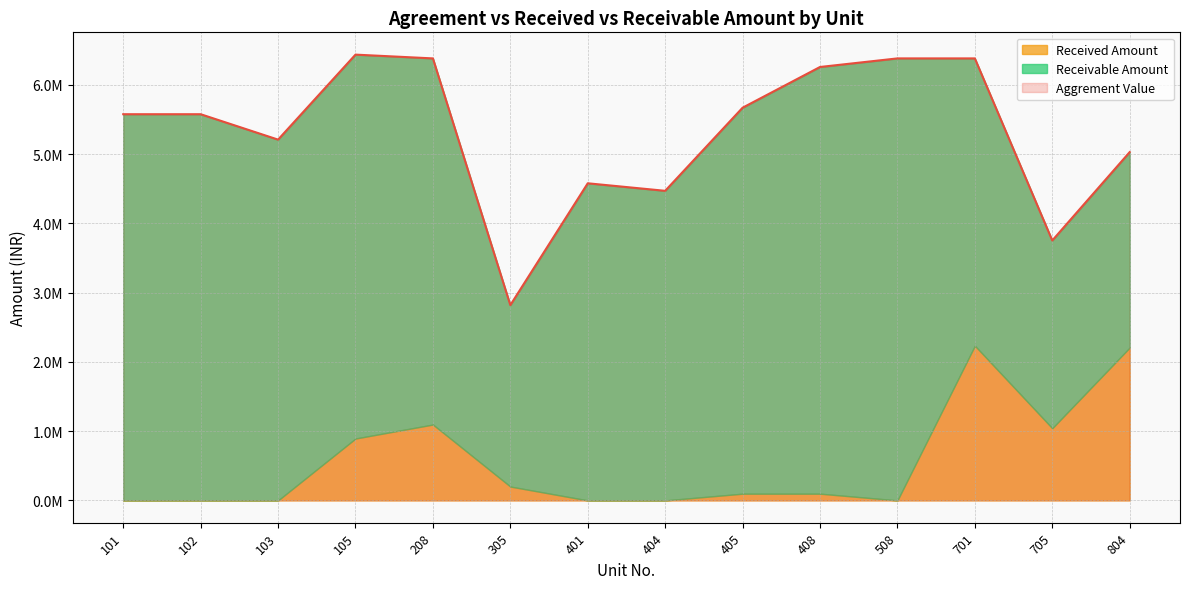

Which series changed the most between 102 and 105?

Received Amount